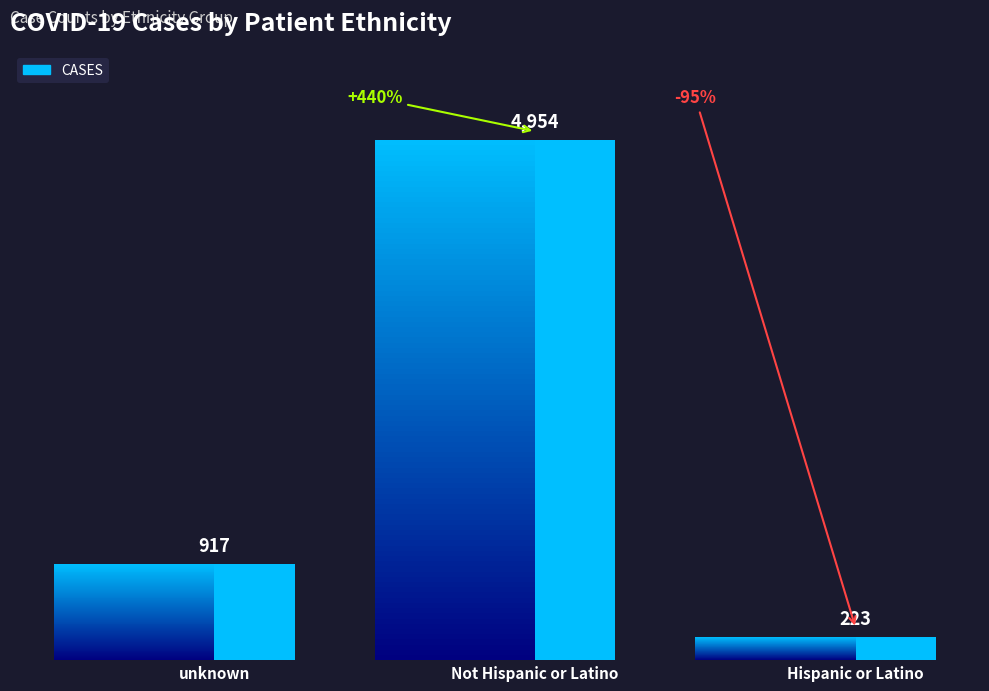

How many bars are there in total?

3